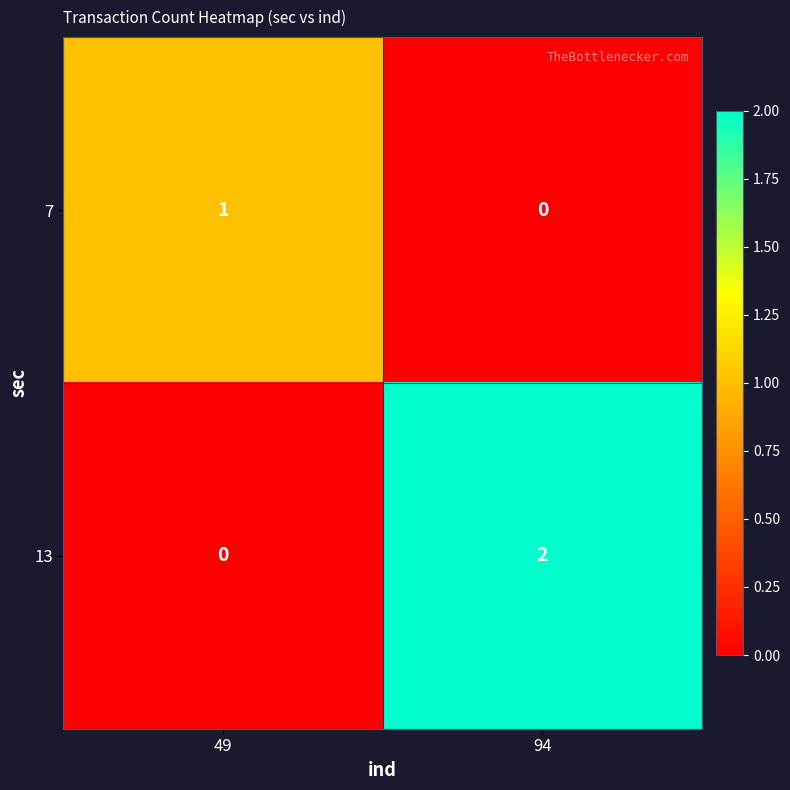

The value of 7 at 94 is 0. True or false?

True